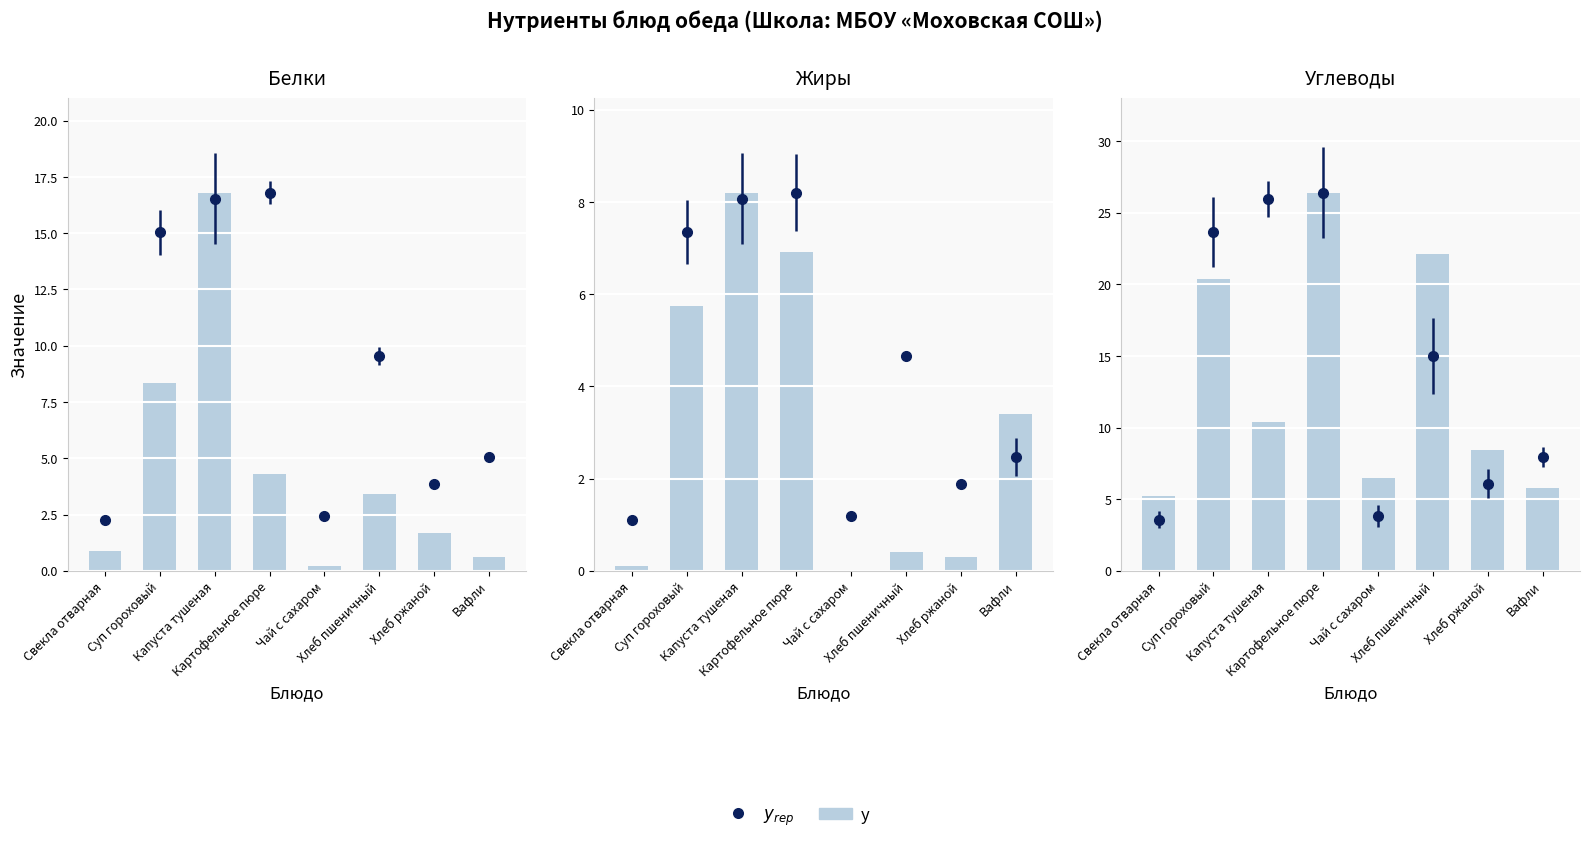

What is the label of the 6th bar from the right?

Капуста тушеная